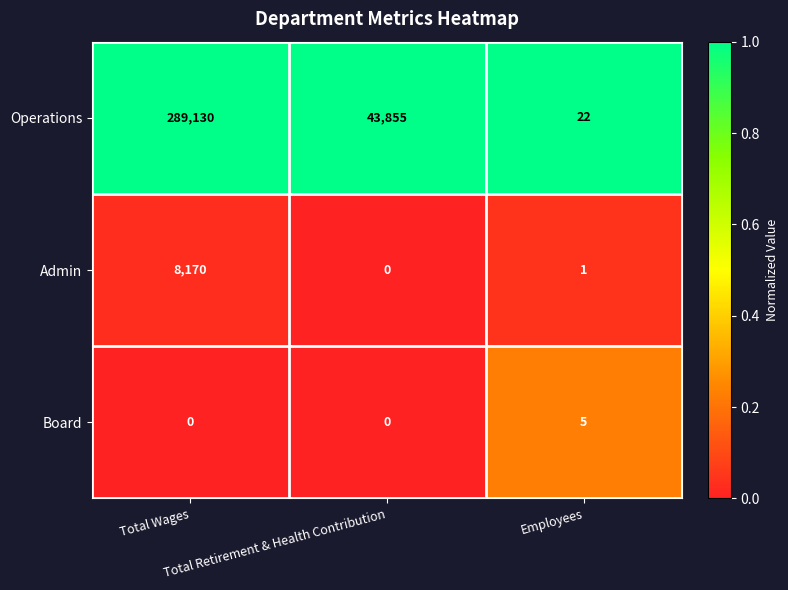

At Employees, list the series in order from largest to smallest.

Operations, Board, Admin